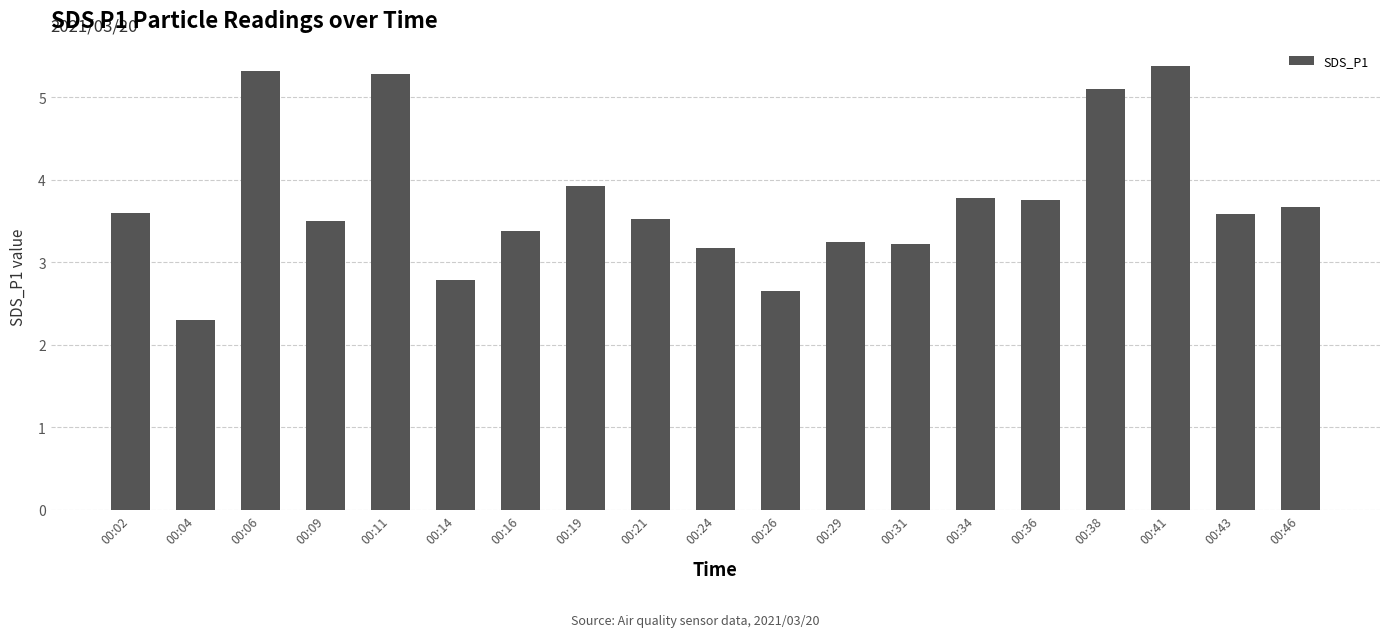

What is the ratio of the value at 00:41 to the value at 00:04?

2.3